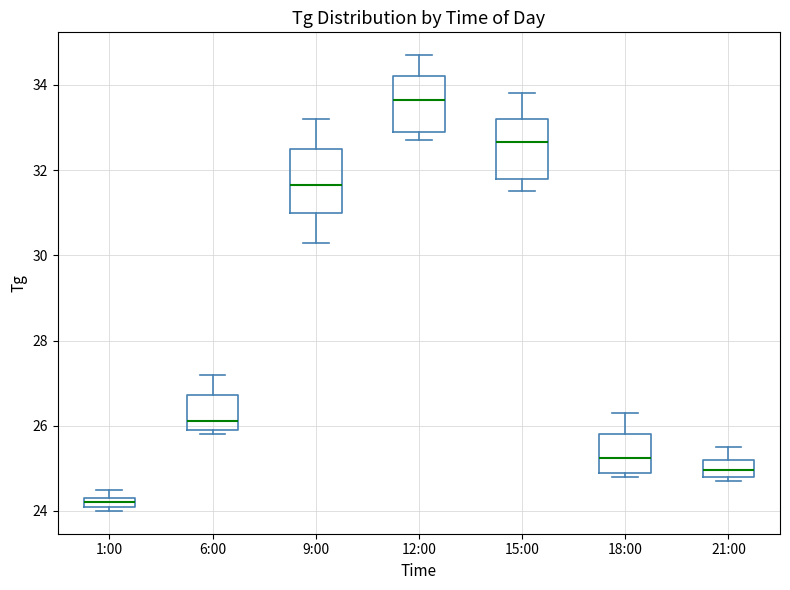

Where is the upper edge of the box for 15:00 on the y-axis? The values are not printed on the chart, so give them approximately, as read against the axis.

33.2